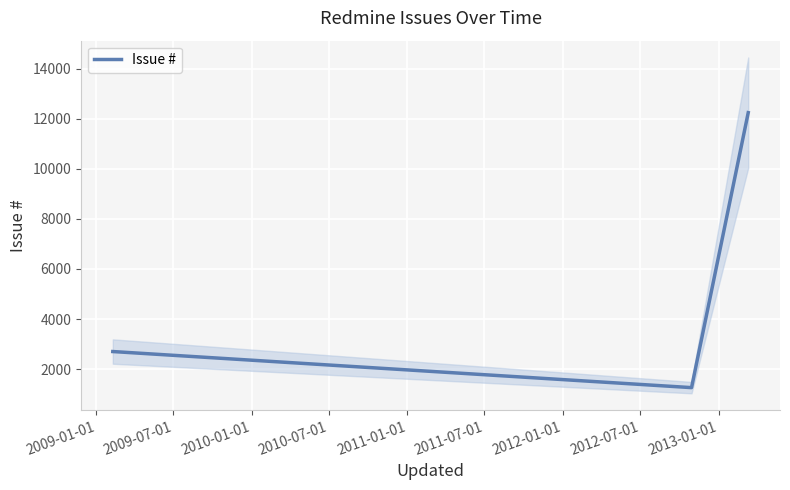

What is the highest value of the Issue # series?

12243